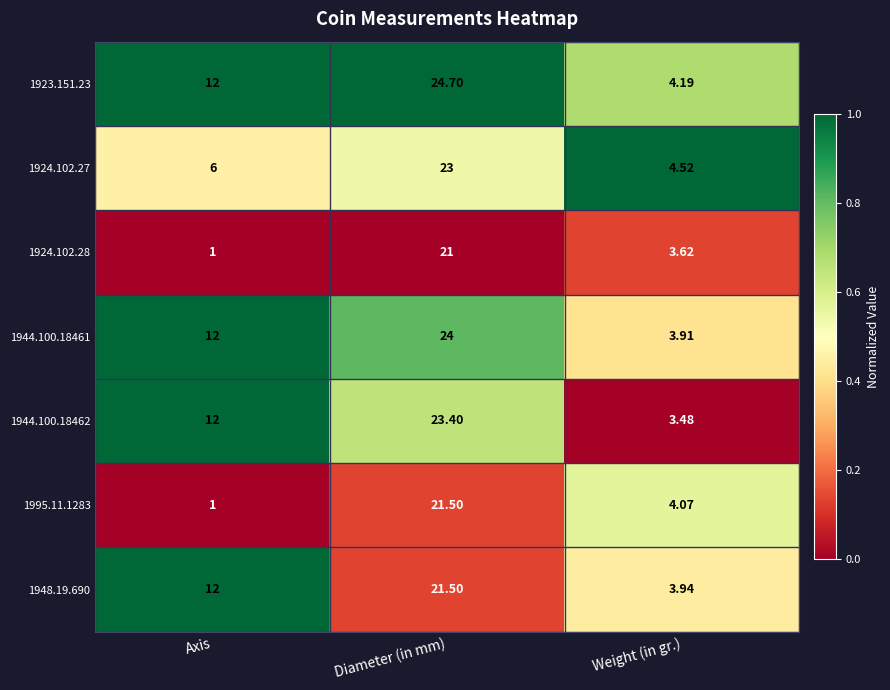

Where is 1923.151.23 nearest to the value 14?

Axis